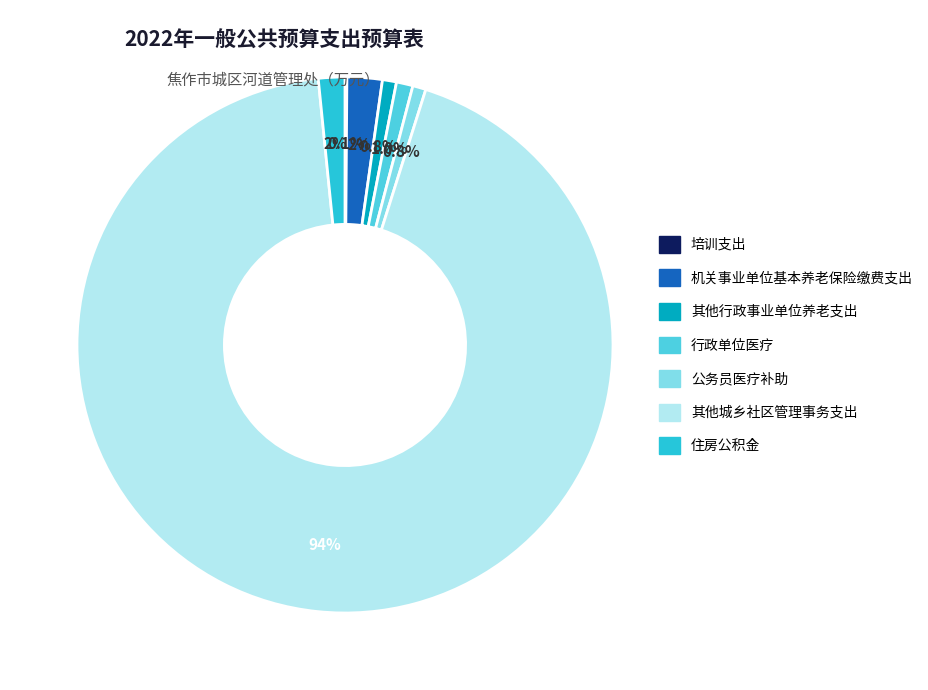

To the nearest percent, what is the difference between the largest and smallest slice percentages?

93%